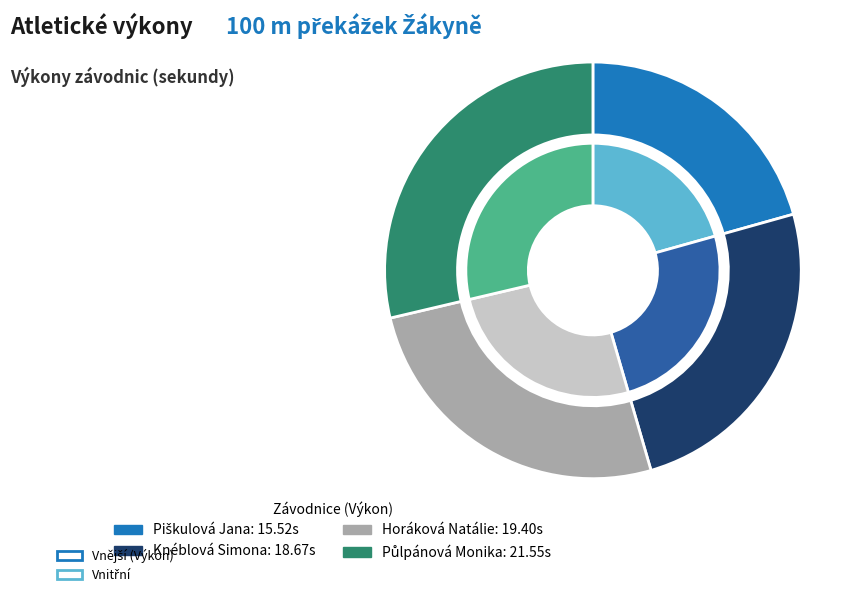

To the nearest percent, what percentage of the pie is Horáková Natálie?

26%